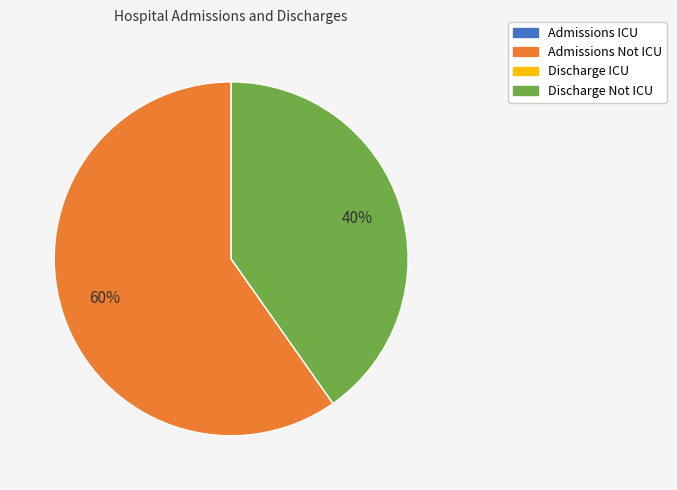

Is there a majority slice in this chart?

Yes